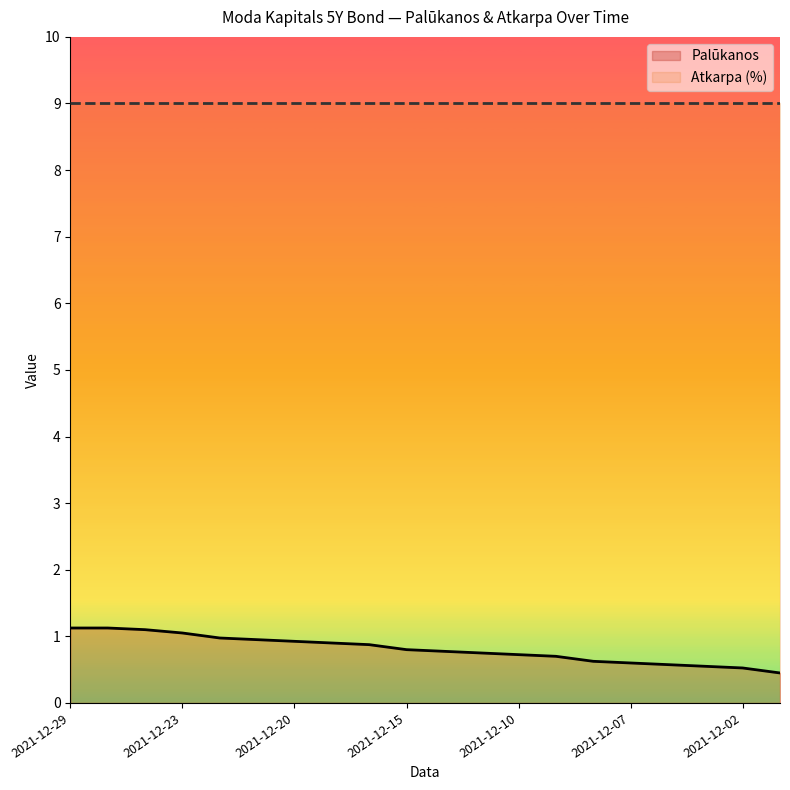

Between 2021-12-01 and 2021-12-06, which is larger?

2021-12-06